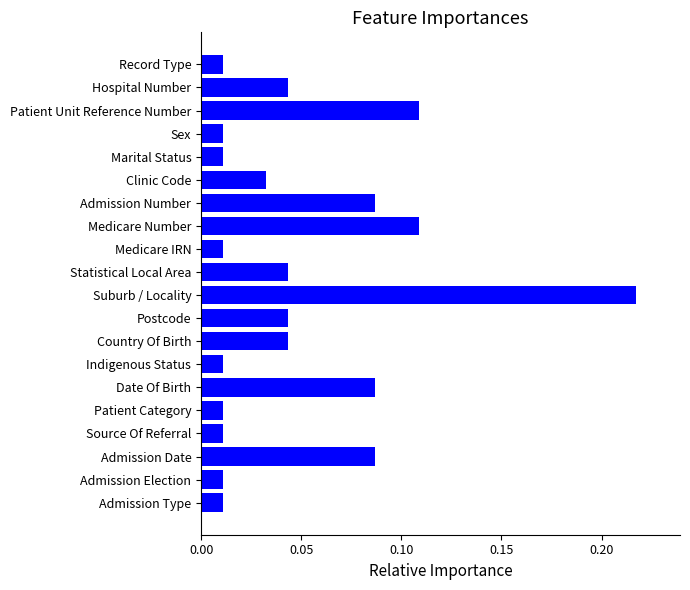

What is the sum of all values?

1.0